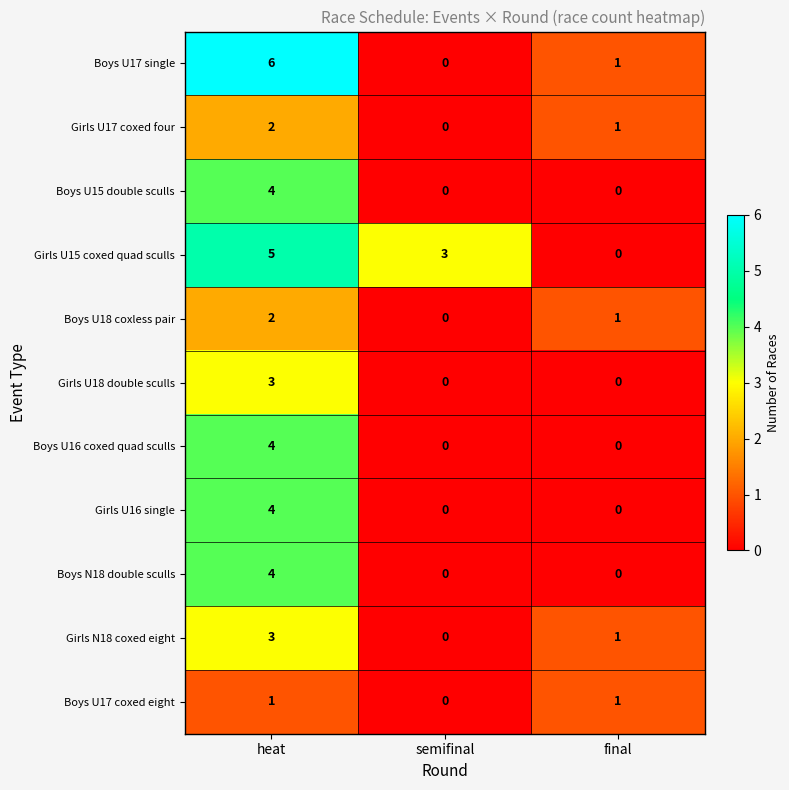

The value of Girls U15 coxed quad sculls at semifinal is 3. True or false?

True